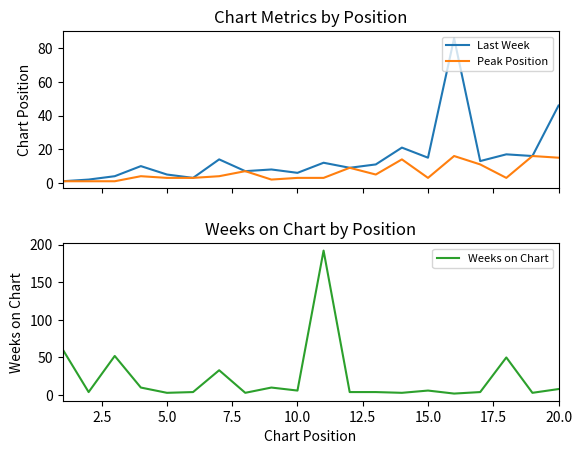

List the series in order of their peak value, highest first.

Weeks on Chart, Last Week, Peak Position